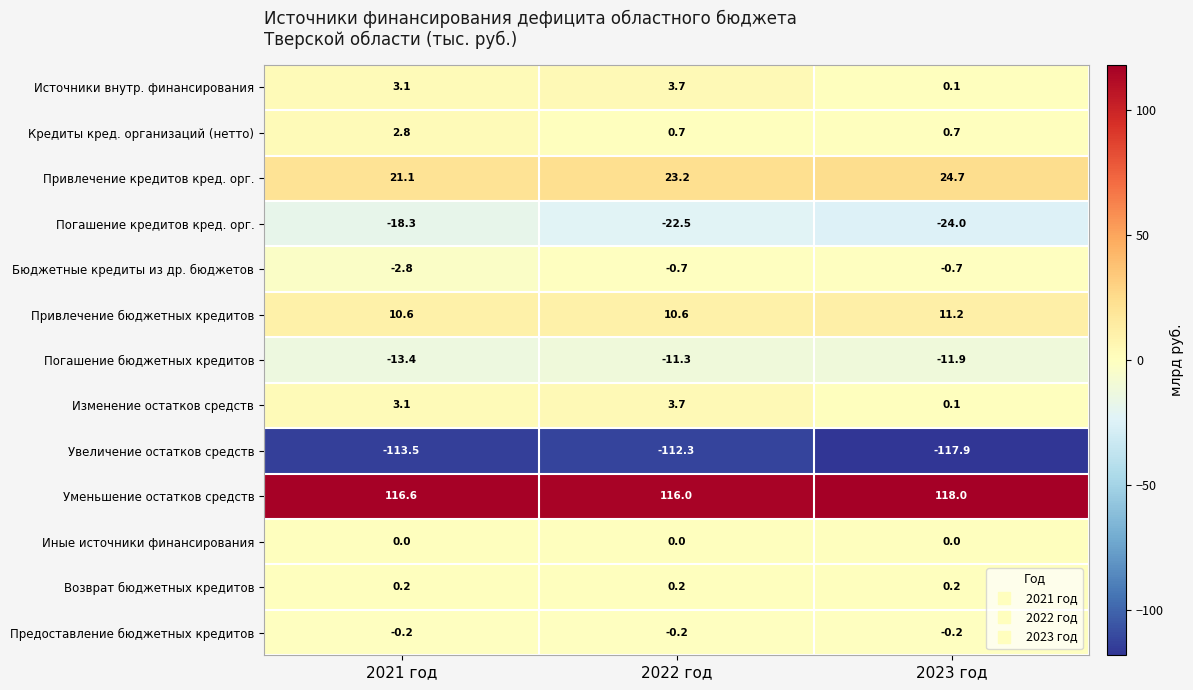

The Погашение бюджетных кредитов series shows -11.3 at 2022 год. True or false?

True